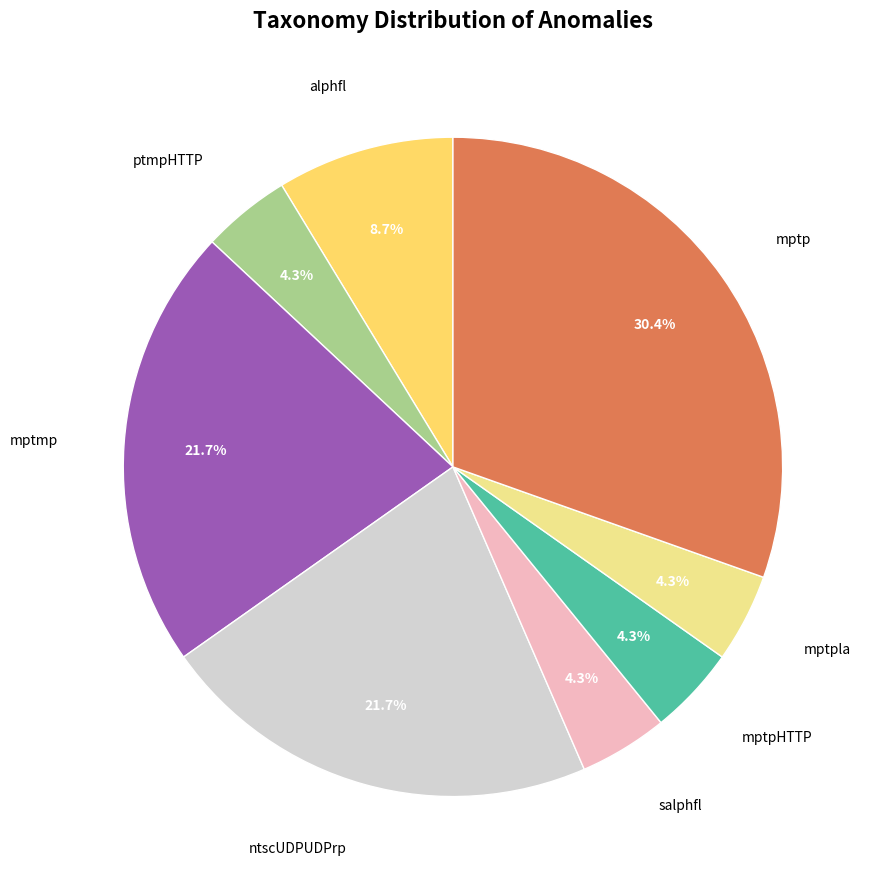

Count the number of slices in the pie.

8